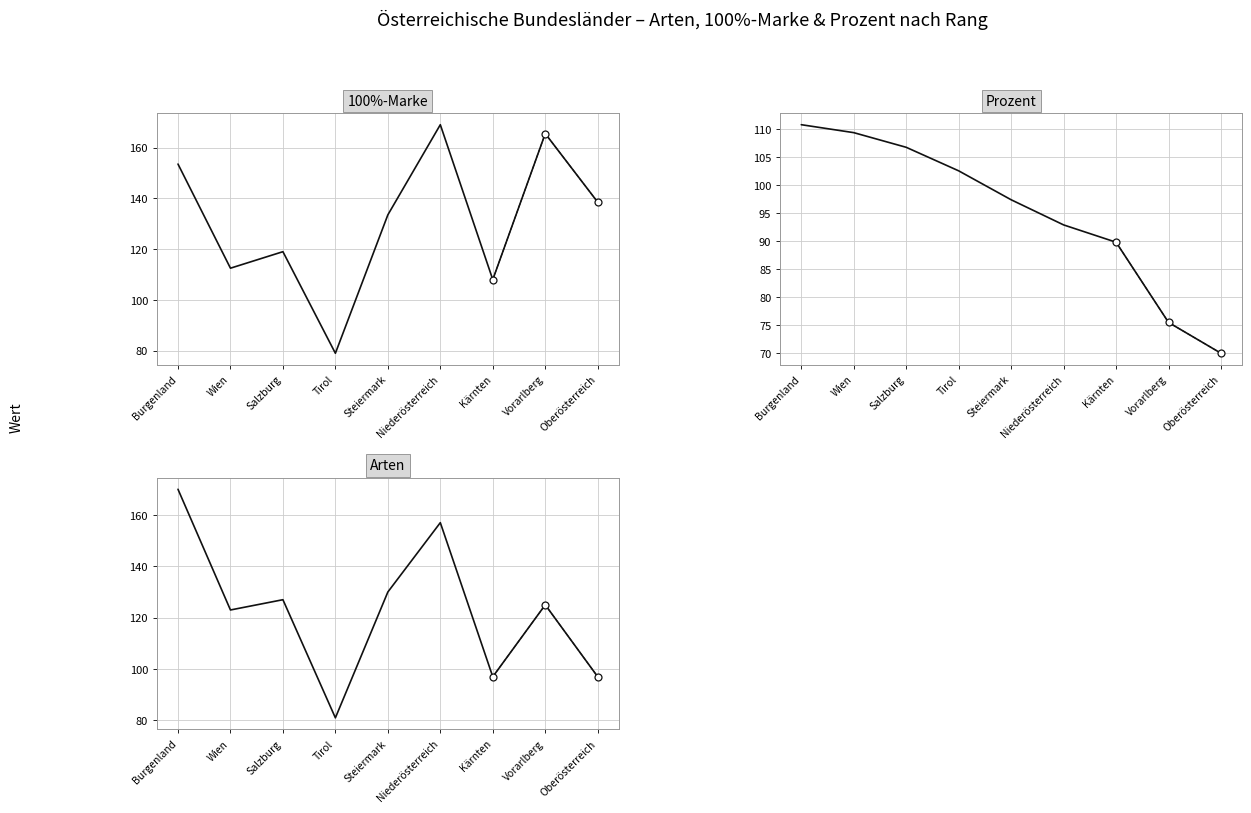

Reading right to left, transcribe all the data shown in this chart.

100%-Marke: 138.5	165.5	108.0	169.0	133.5	79.0	119.0	112.5	153.5
Prozent: 70.0	75.5	89.8	92.9	97.4	102.5	106.7	109.3	110.7
Arten: 97.0	125.0	97.0	157.0	130.0	81.0	127.0	123.0	170.0